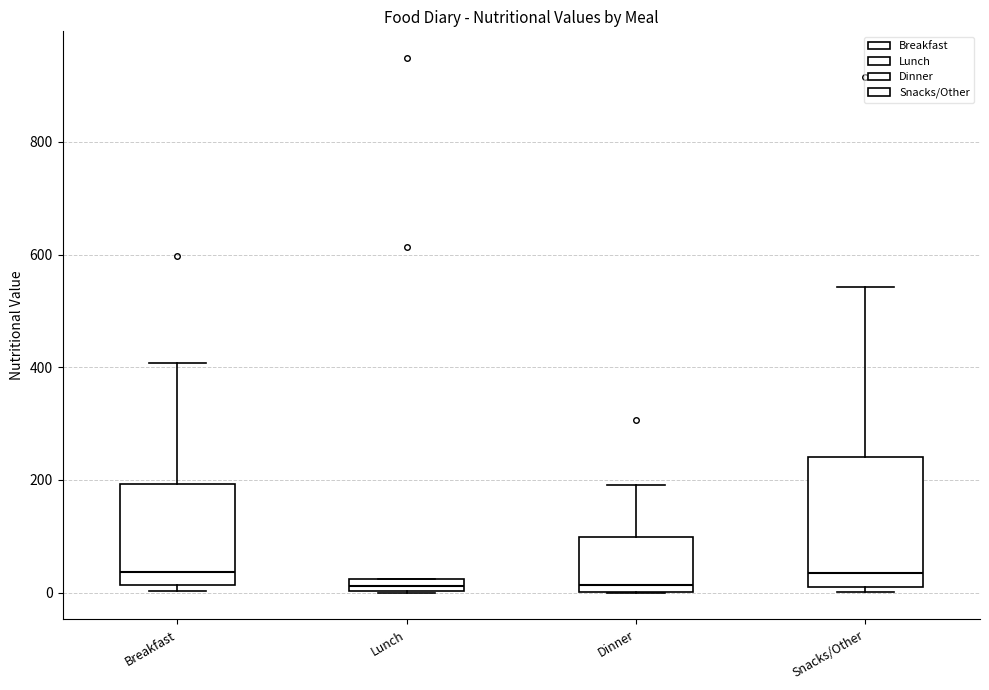

Where is the lower edge of the box for Dinner on the y-axis? The values are not printed on the chart, so give them approximately, as read against the axis.

0